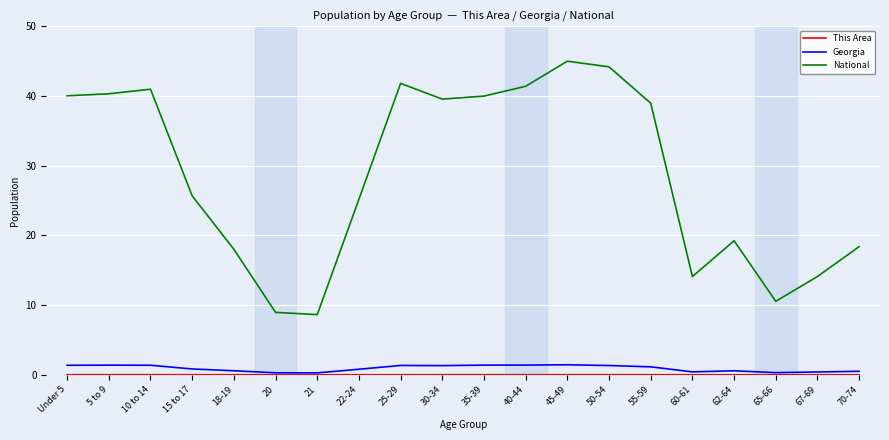

True or false: National and Georgia cross at least once.

False